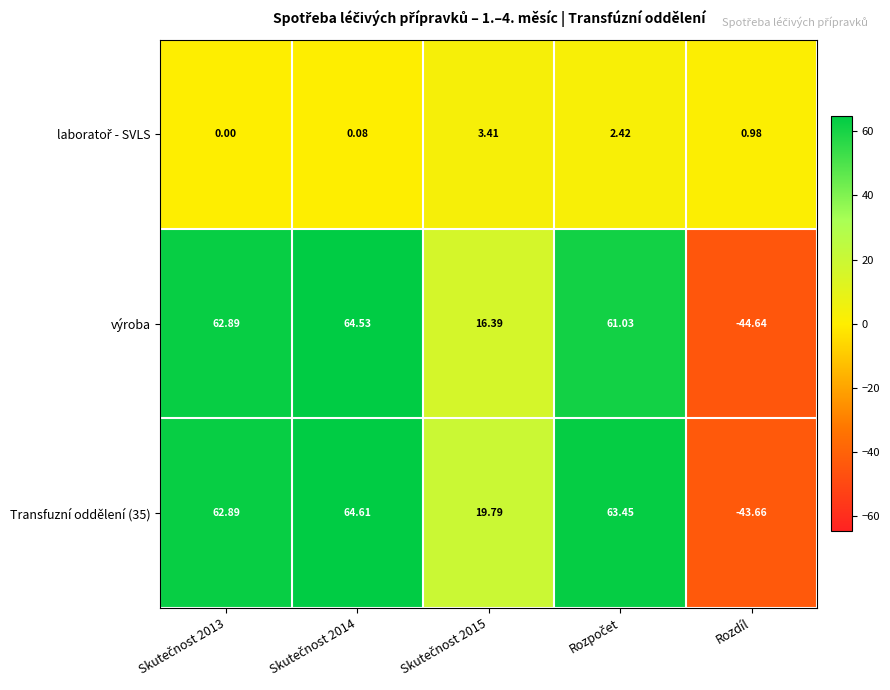

At which category does the chart reach its minimum across all series?

Rozdíl